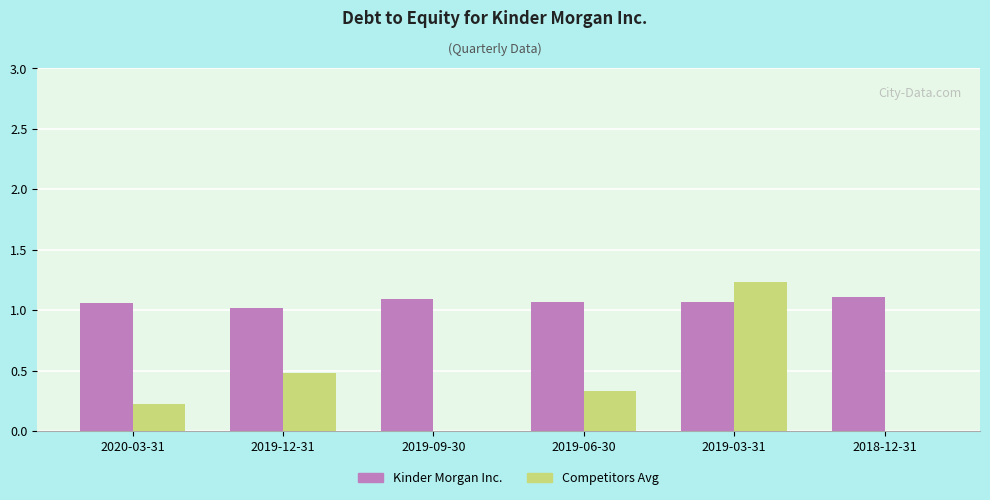

Which series has the widest spread of values?

Competitors Avg